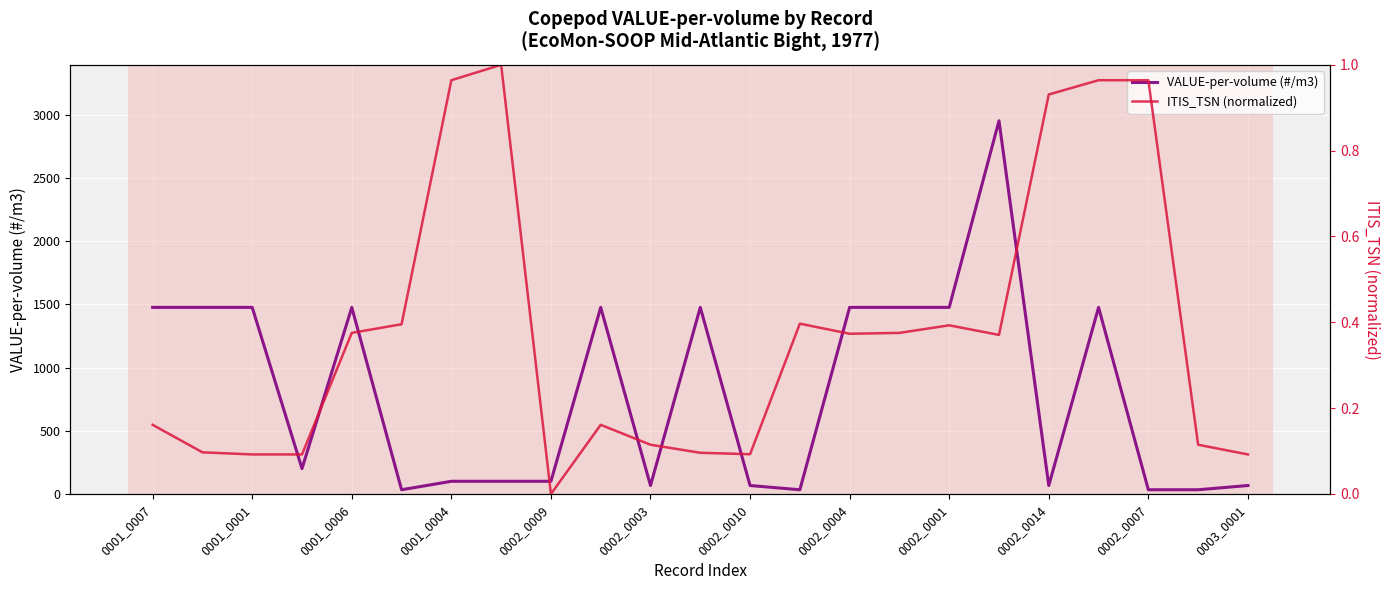

Reading left to right, transcribe all the data shown in this chart.

VALUE-per-volume (#/m3): 1476.1	1476.1	1476.1	200.9	1476.1	33.5	100.4	100.4	100.4	1476.1	67.0	1476.1	67.0	33.5	1476.1	1476.1	1476.1	2952.2	67.0	1476.1	33.5	33.5	67.0
ITIS_TSN (normalized): 0.2	0.1	0.1	0.1	0.4	0.4	1.0	1.0	0.0	0.2	0.1	0.1	0.1	0.4	0.4	0.4	0.4	0.4	0.9	1.0	1.0	0.1	0.1